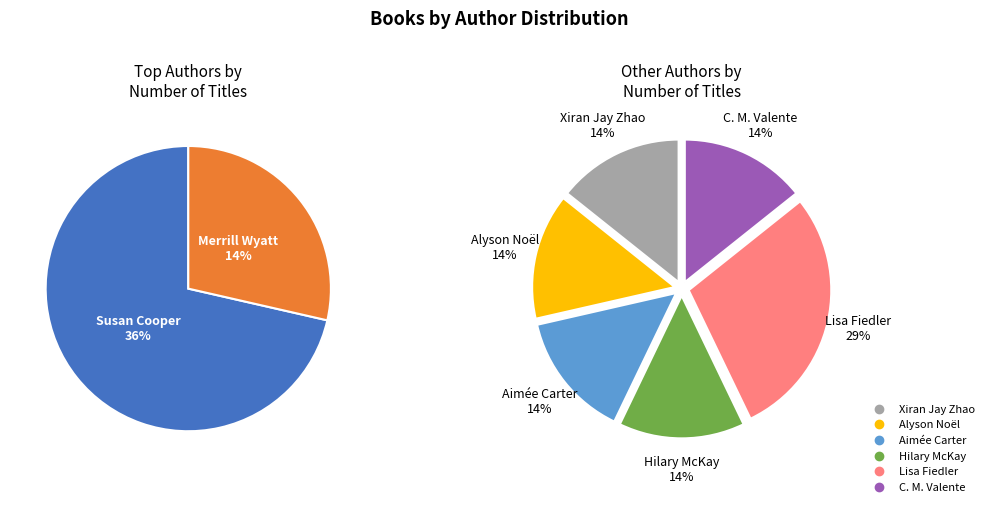

Which category has the smallest portion of the pie?

Xiran Jay Zhao (182383384)